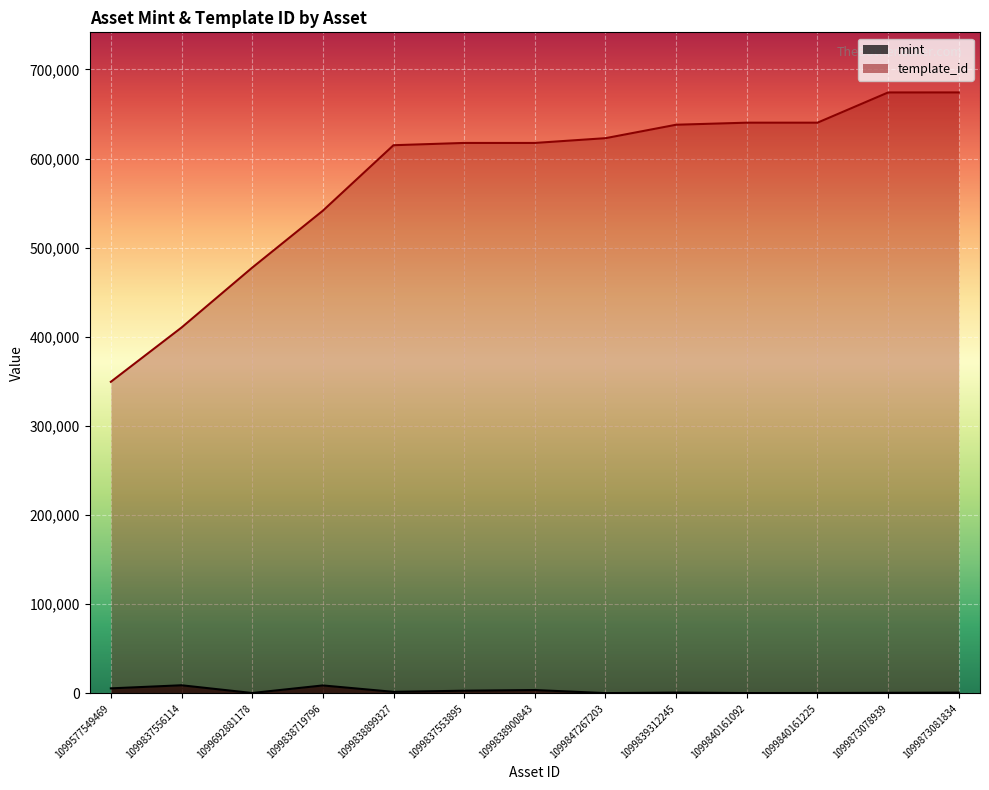

What is the minimum value shown in the chart?

282